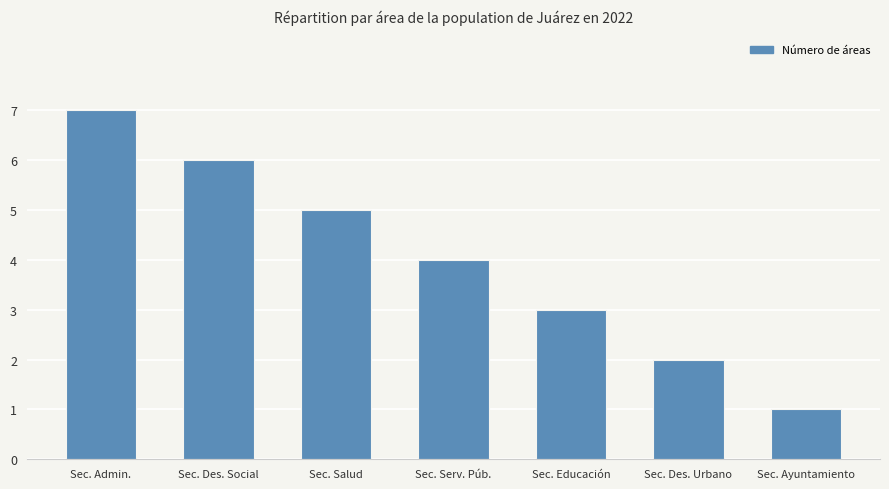

List the labels in order of value, largest first.

Sec. Admin., Sec. Des. Social, Sec. Salud, Sec. Serv. Púb., Sec. Educación, Sec. Des. Urbano, Sec. Ayuntamiento